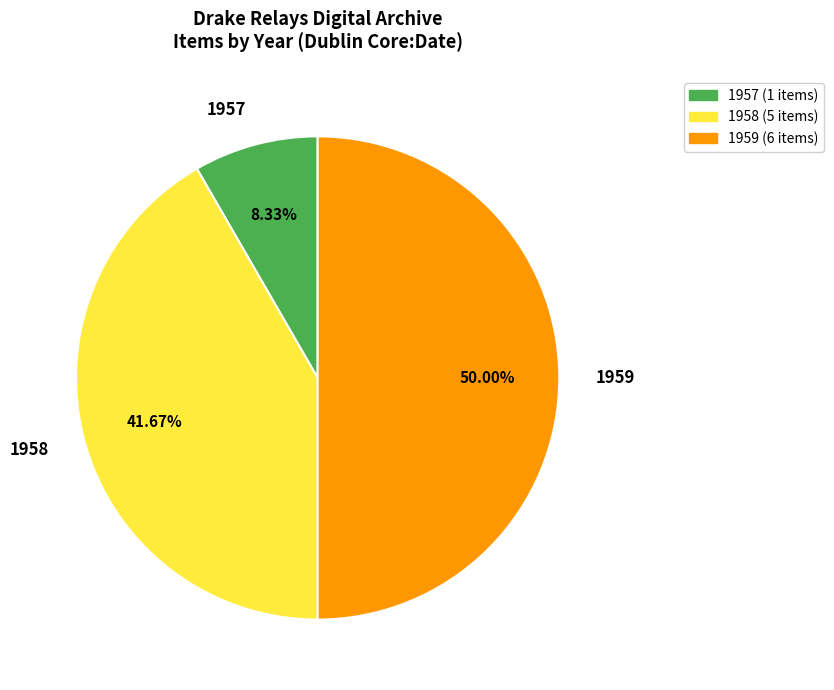

Count the number of slices in the pie.

3